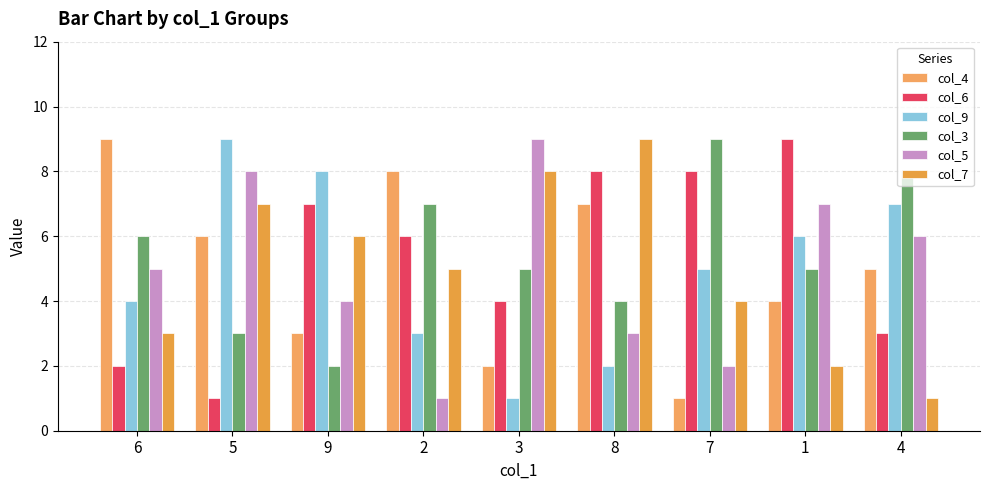

At which label does col_4 first exceed 5?

6